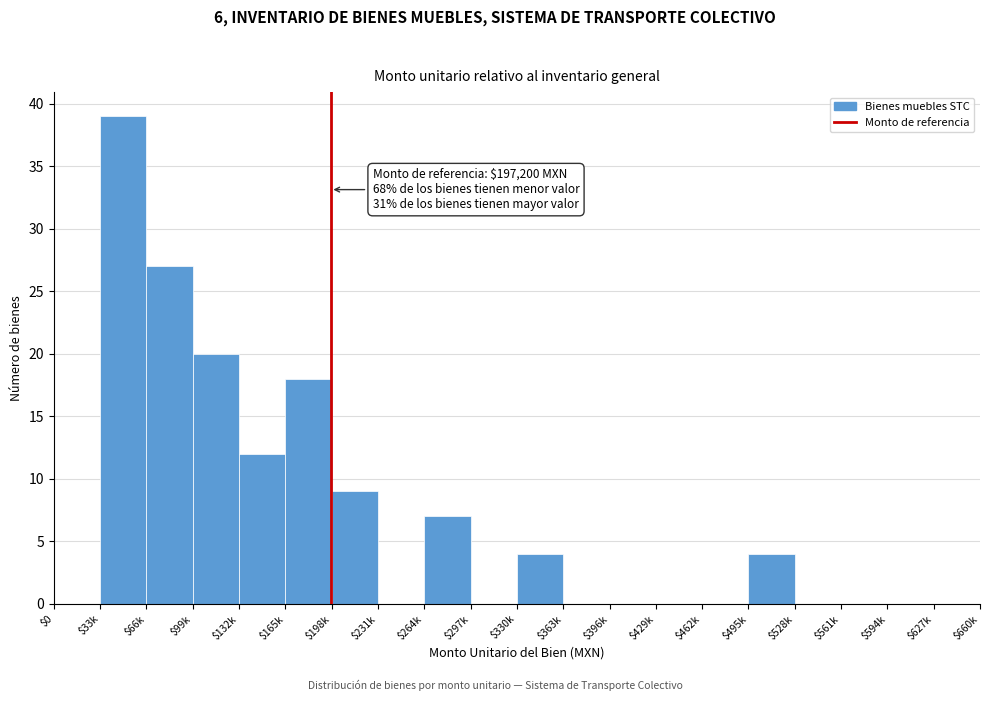

The chart shows a value of 6 at $495k. True or false?

False